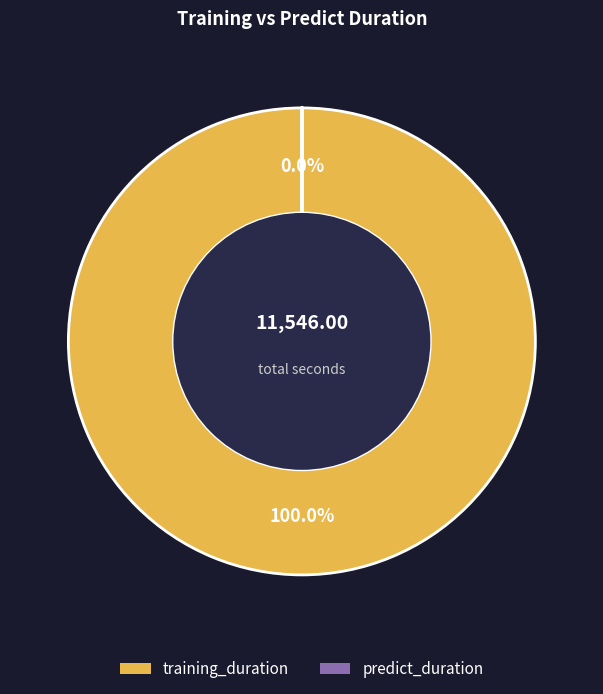

To the nearest percent, what is the average slice percentage?

50%